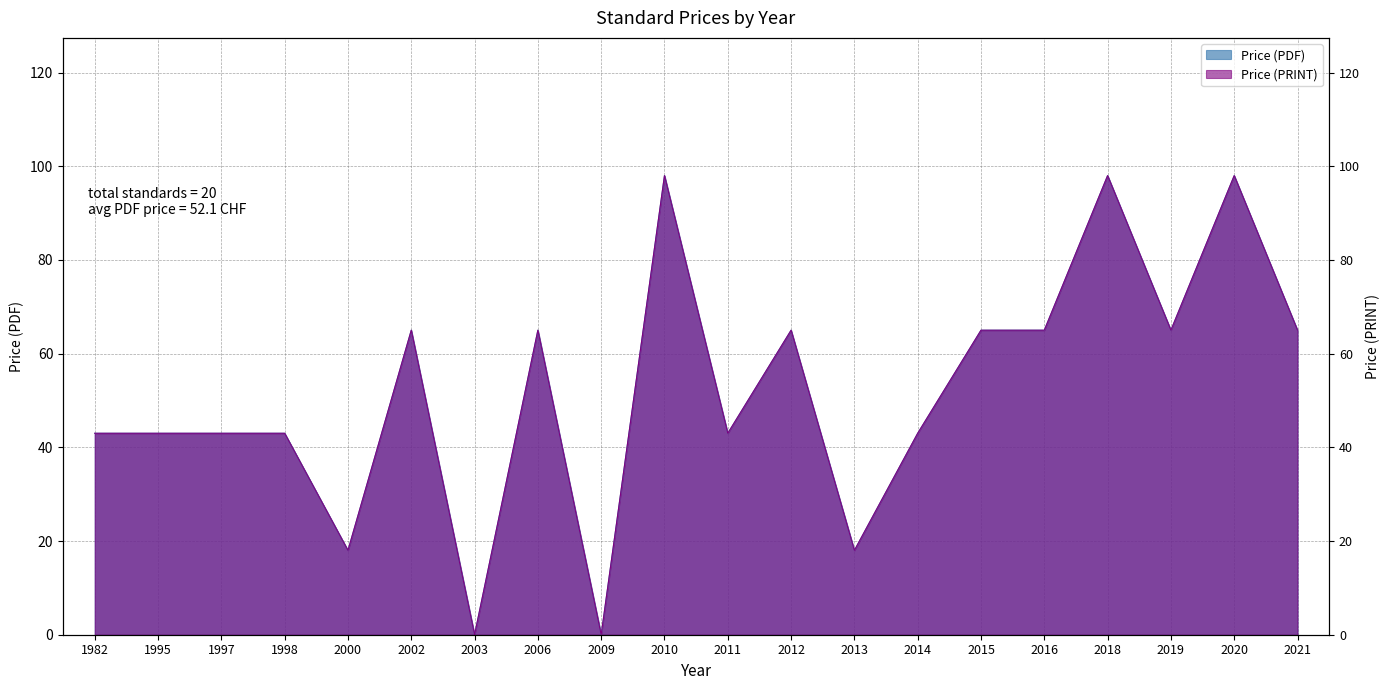

List the series in order of their peak value, highest first.

Price (PDF), Price (PRINT)